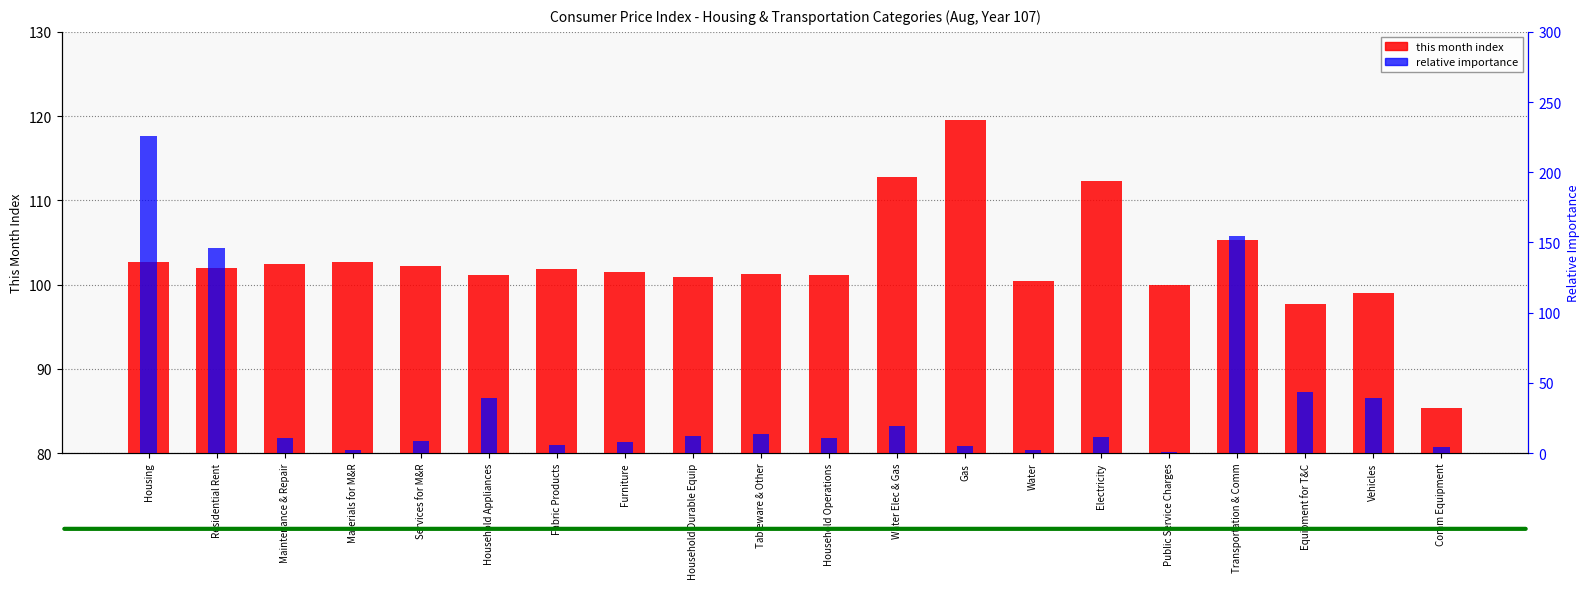

What is the sum of the this month index values at Public Service Charges and Water?

200.4